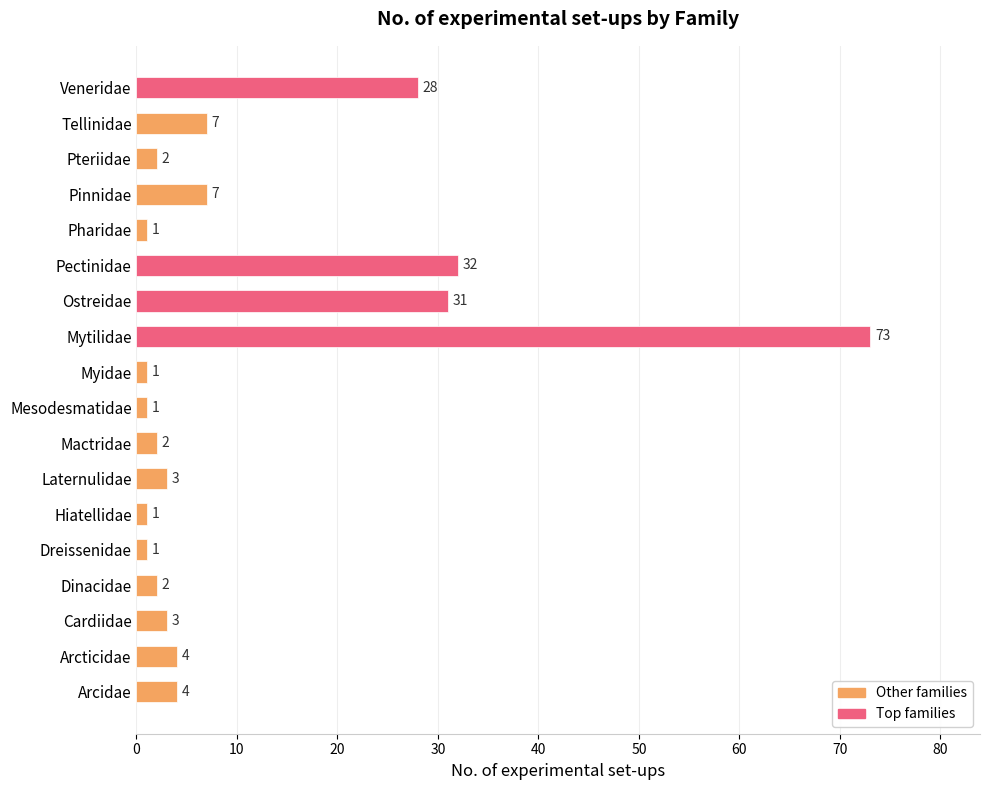

At which category does the chart reach its peak across all series?

Mytilidae